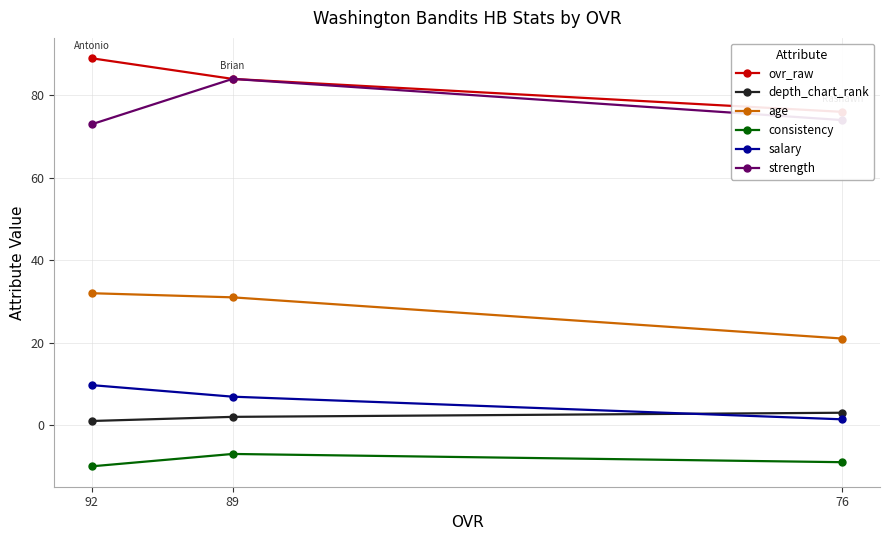

List the labels in order of salary value, largest first.

92, 89, 76